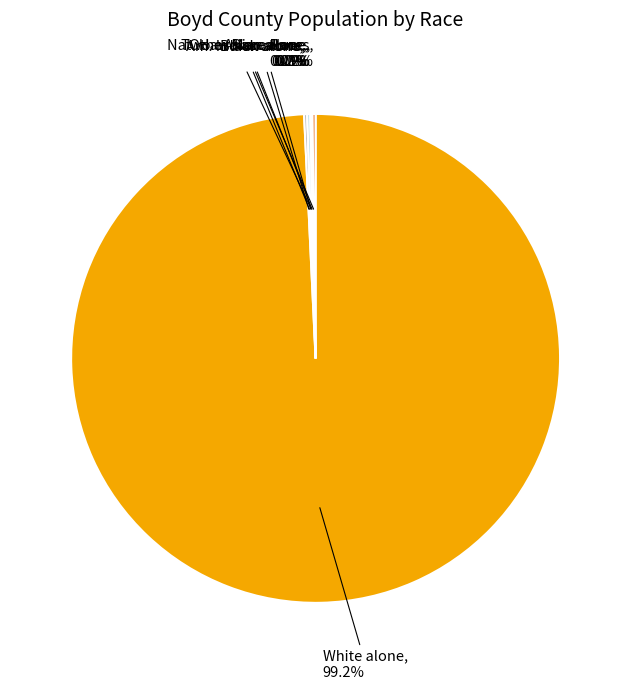

Is there any slice that represents more than half of the pie?

Yes